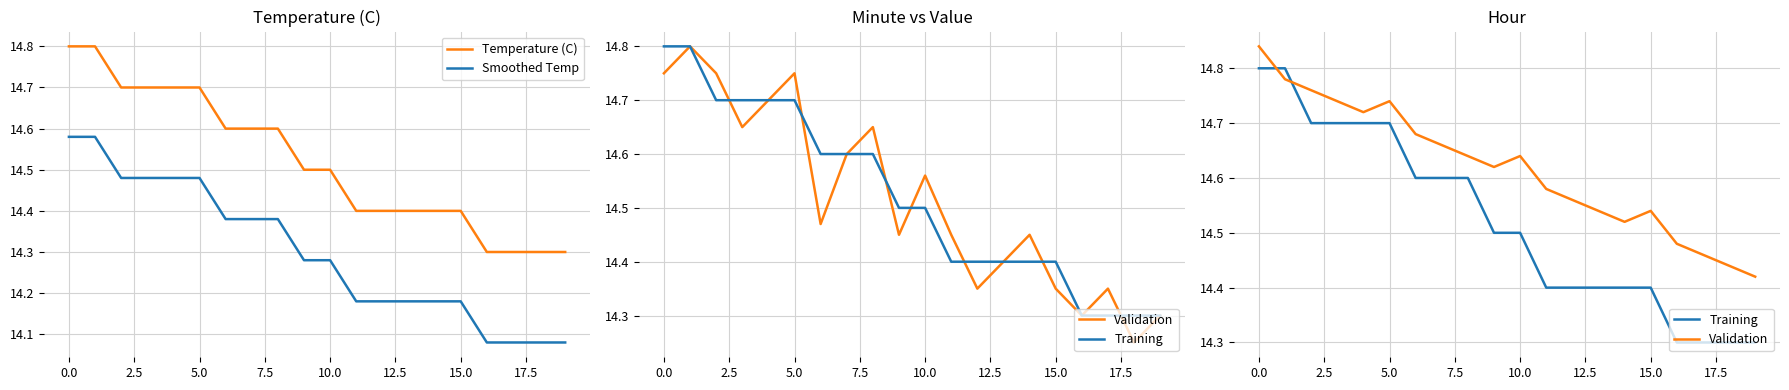

True or false: Smoothed Temp and Temperature (C) cross at least once.

False